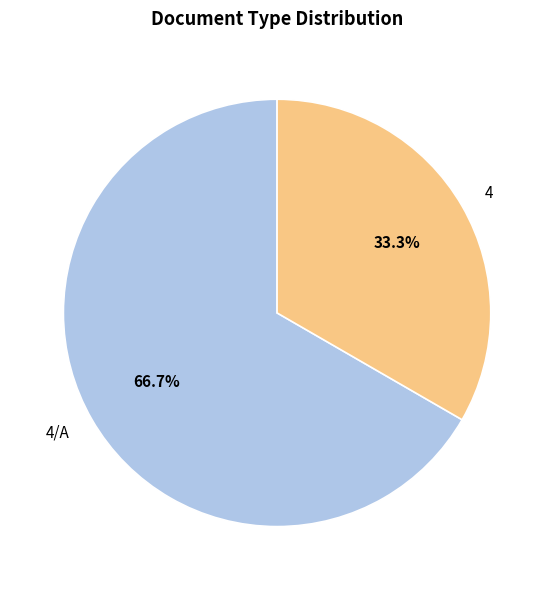

True or false: 4/A accounts for 72% of the total.

False